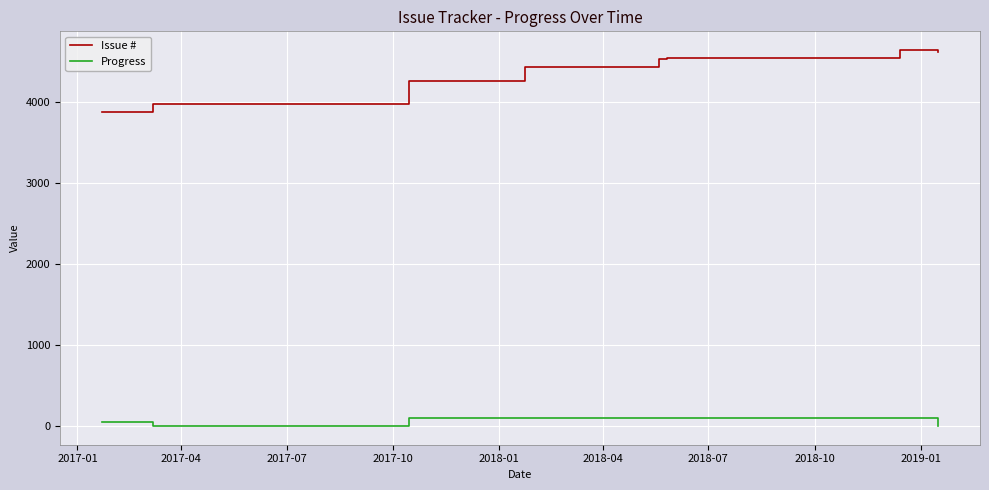

What are all the series names shown in the legend?

Issue #, Progress